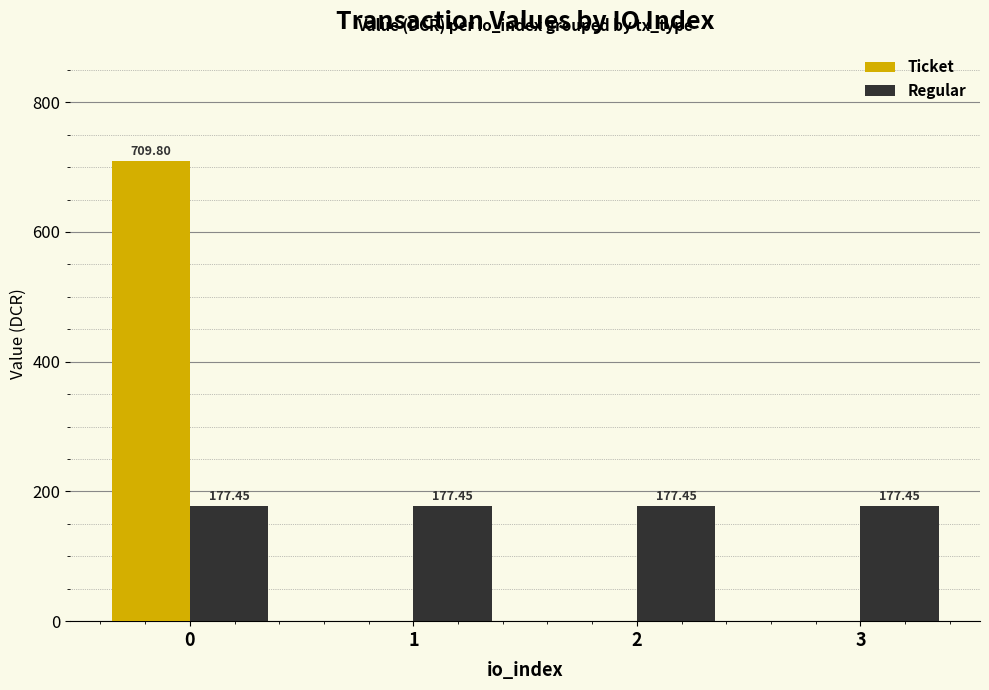

What is the sum of all Ticket values?

709.8